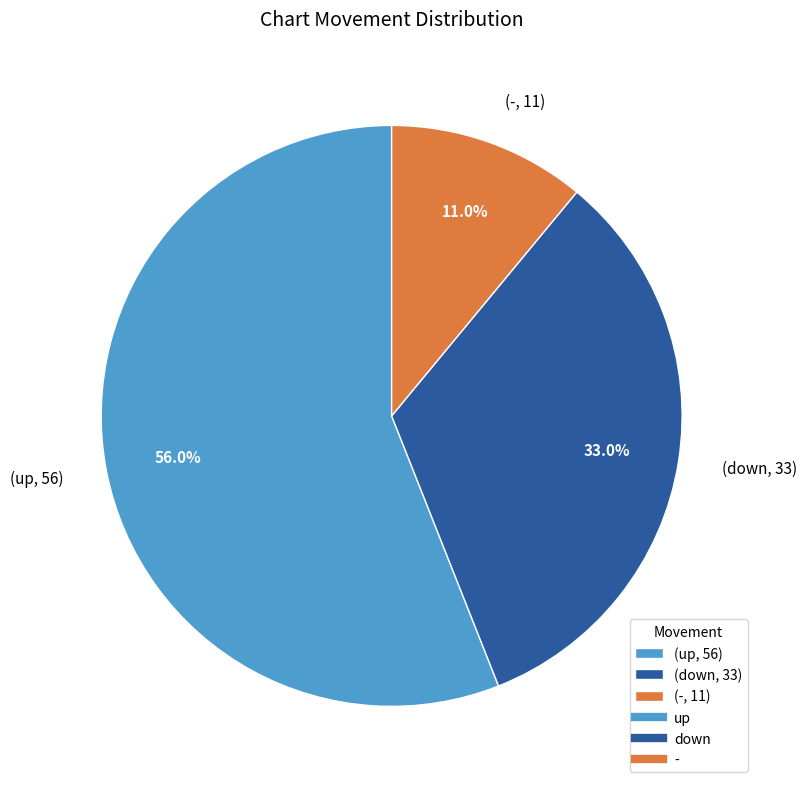

Approximately how many times larger is the value at (-, 11) compared to (down, 33)?

0.3